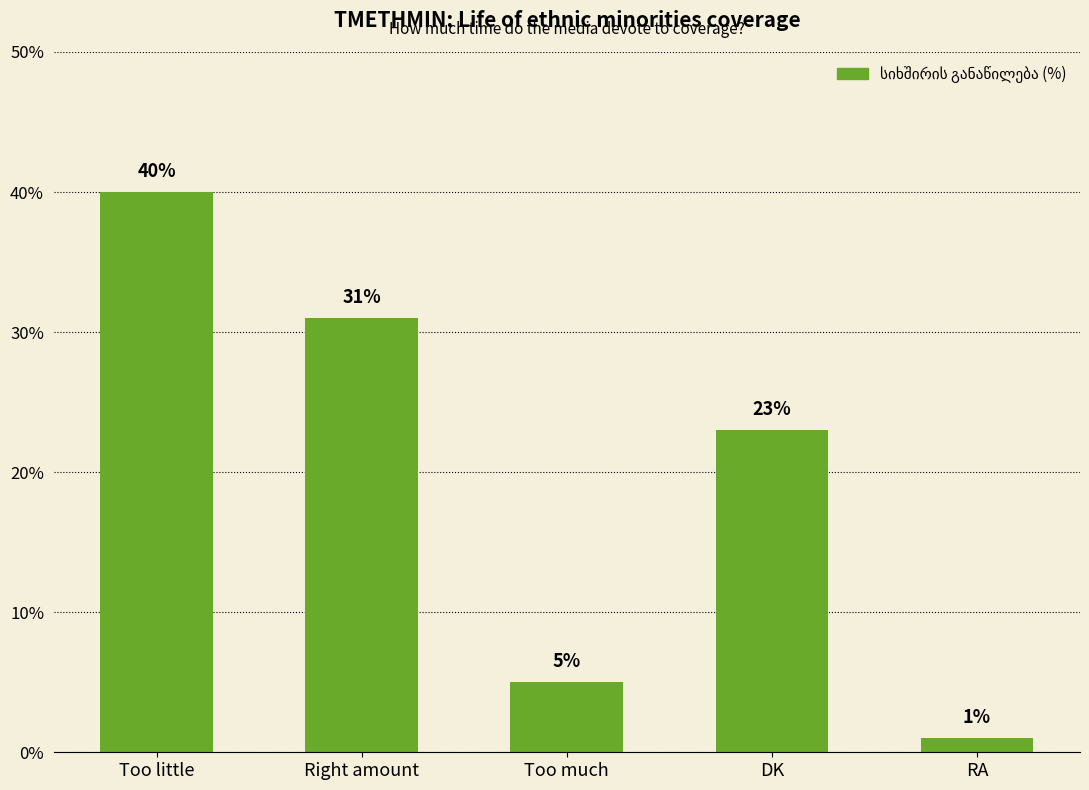

What is the difference between the maximum and minimum values?

39